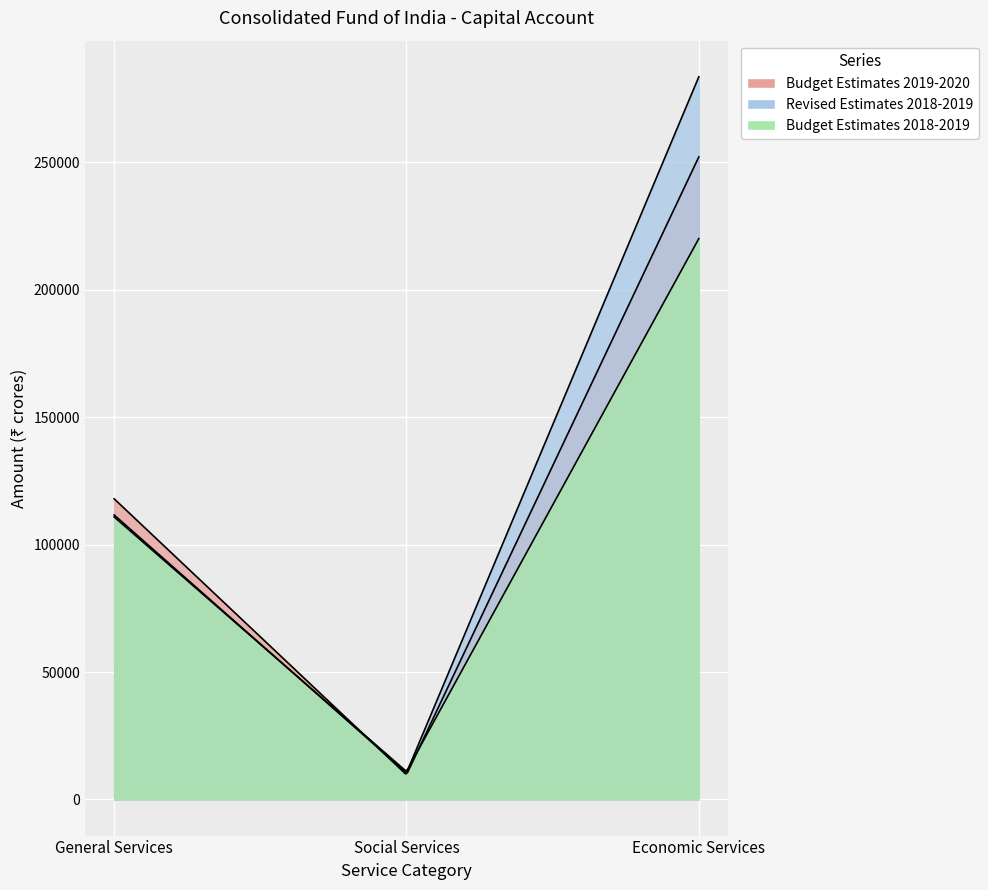

Which series has the largest total across all categories?

Revised Estimates 2018-2019